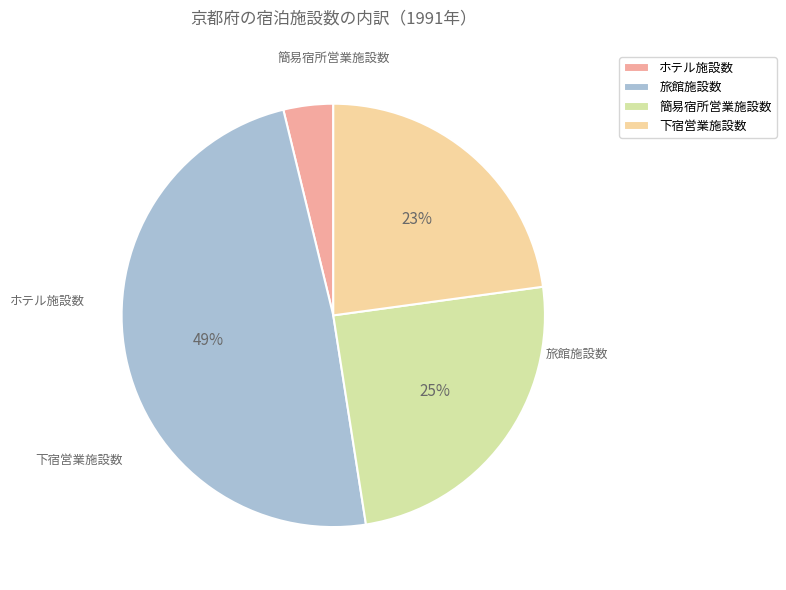

Combined, do 旅館施設数 and ホテル施設数 account for over 50%?

Yes